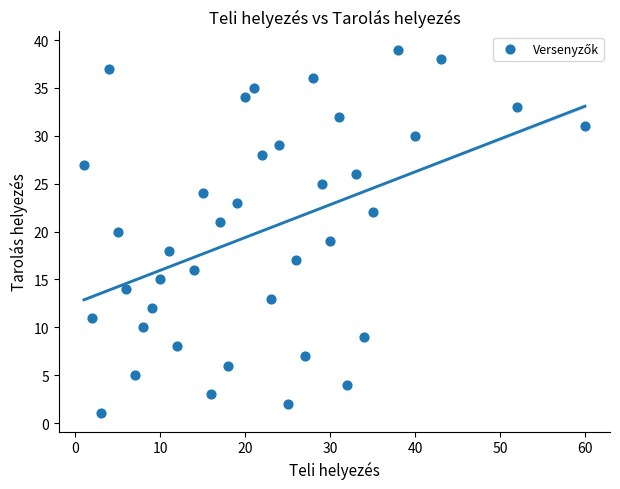

What is the range of X values (max minus min)?

59